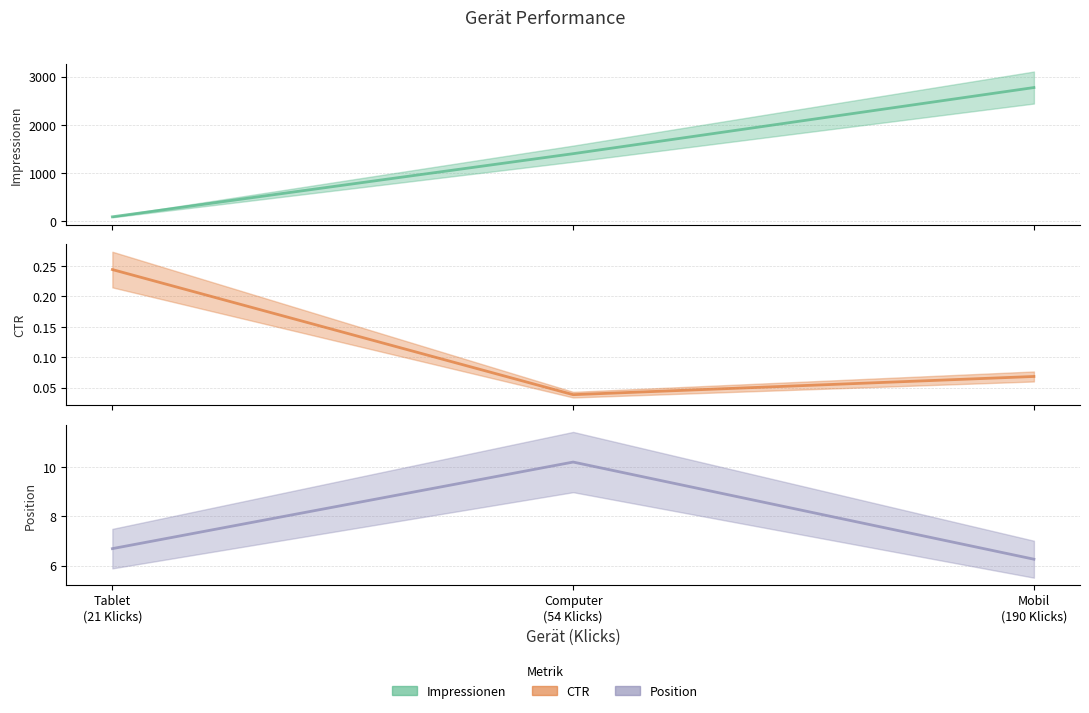

How many data points in Impressionen are above 1399?

1